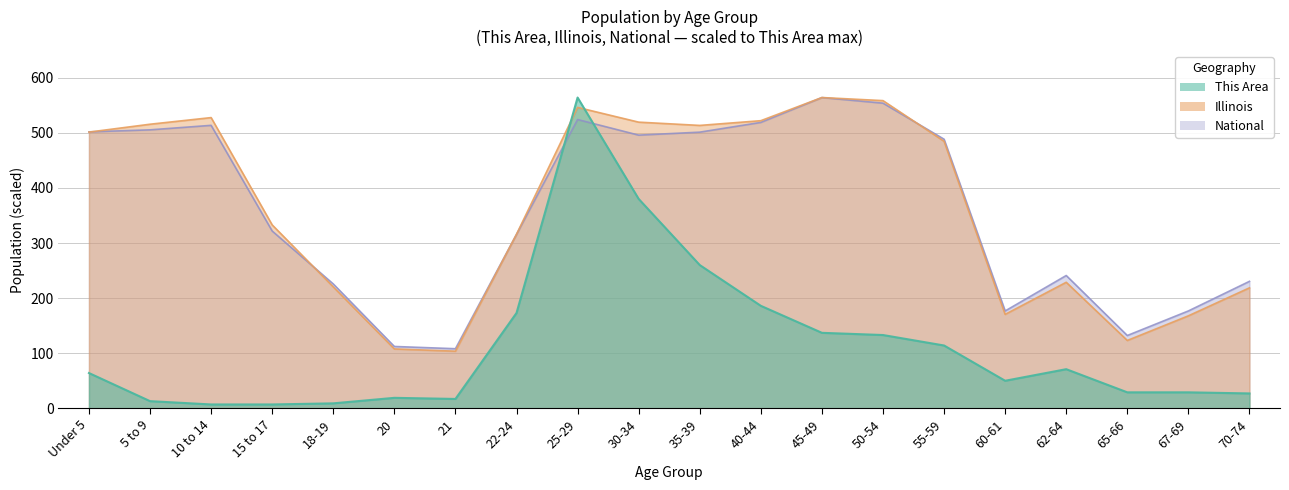

What is the lowest value of the This Area series?

7.0